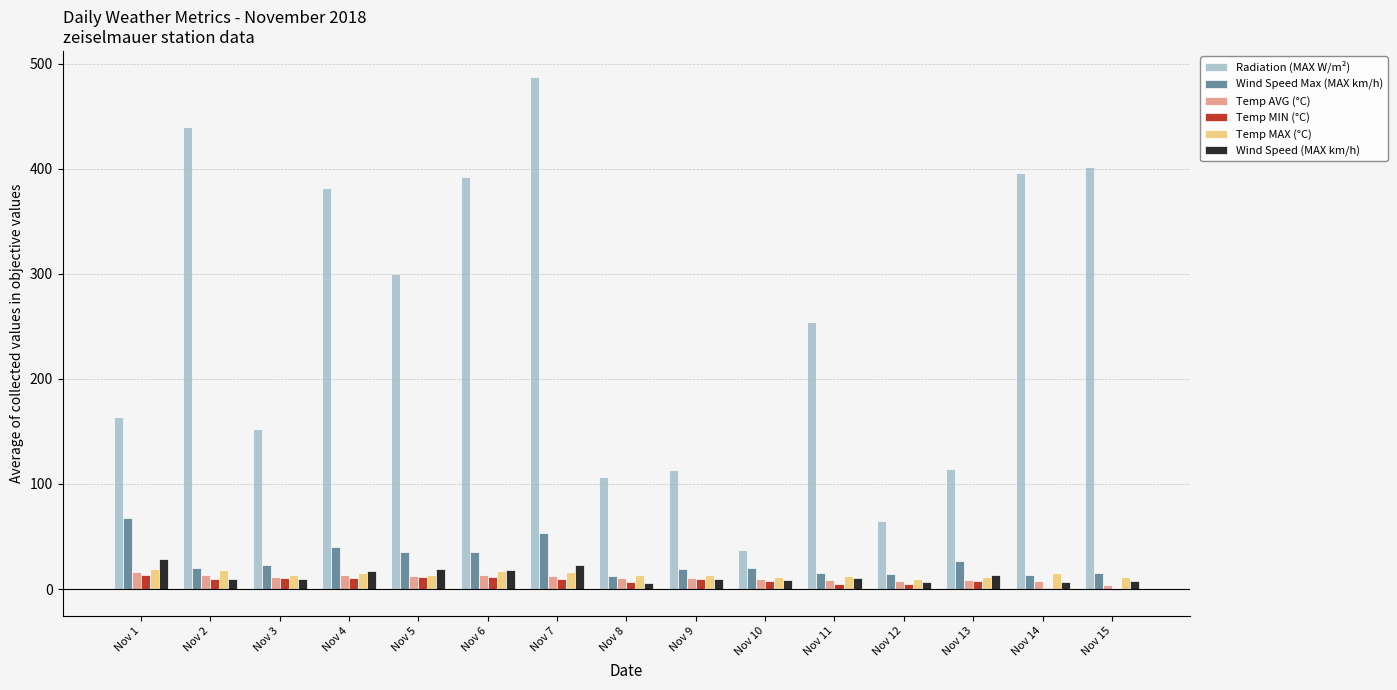

At which category is the sum across all series the highest?

Nov 7